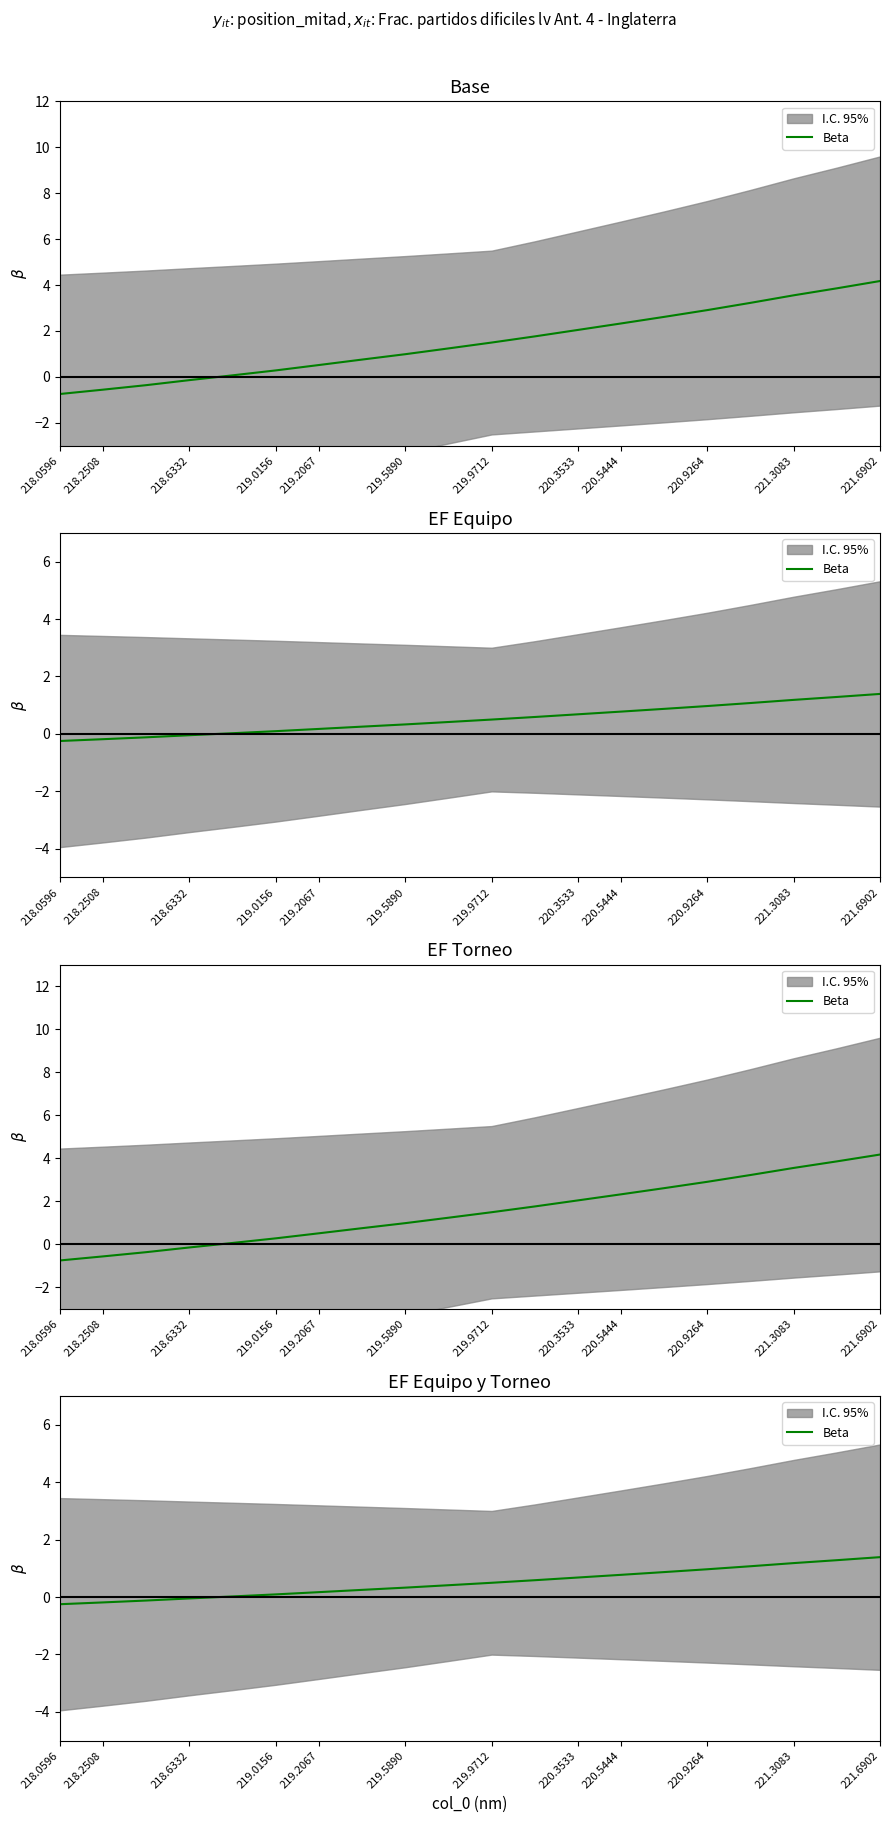

True or false: the data has more than 1 interior local peaks.

False